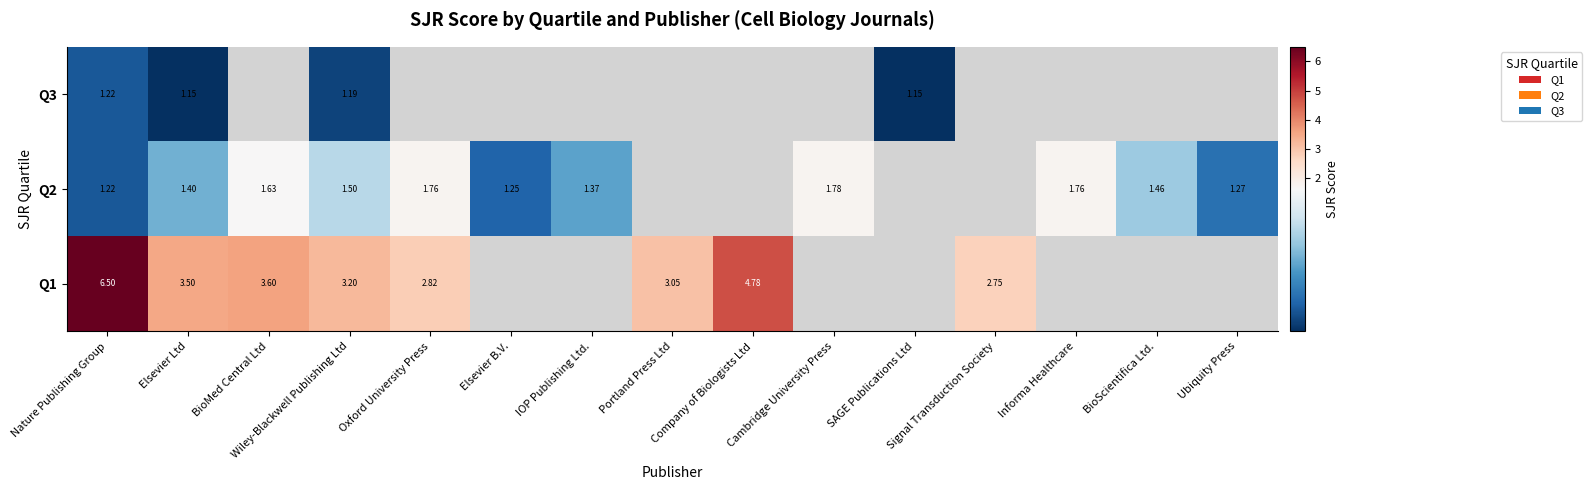

Is it true that Q2 equals 1.3 at Ubiquity Press?

True